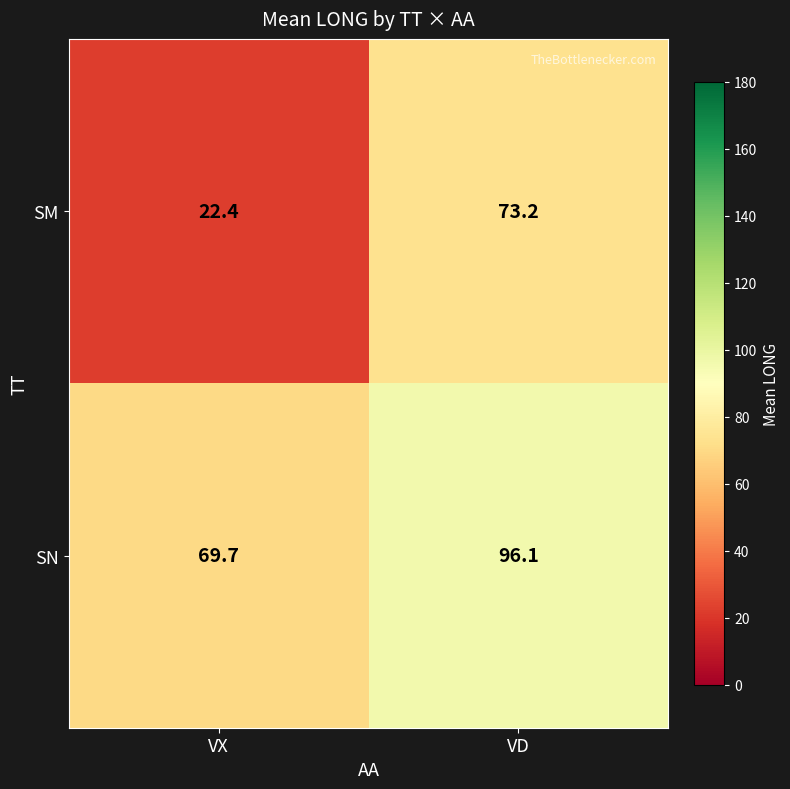

Reading left to right, list all the values displayed in this chart.

SM: VX=22.4	VD=73.2
SN: VX=69.7	VD=96.1